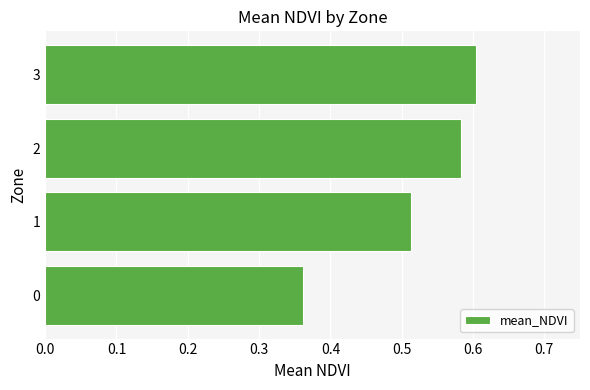

How many categories are shown in the chart?

4